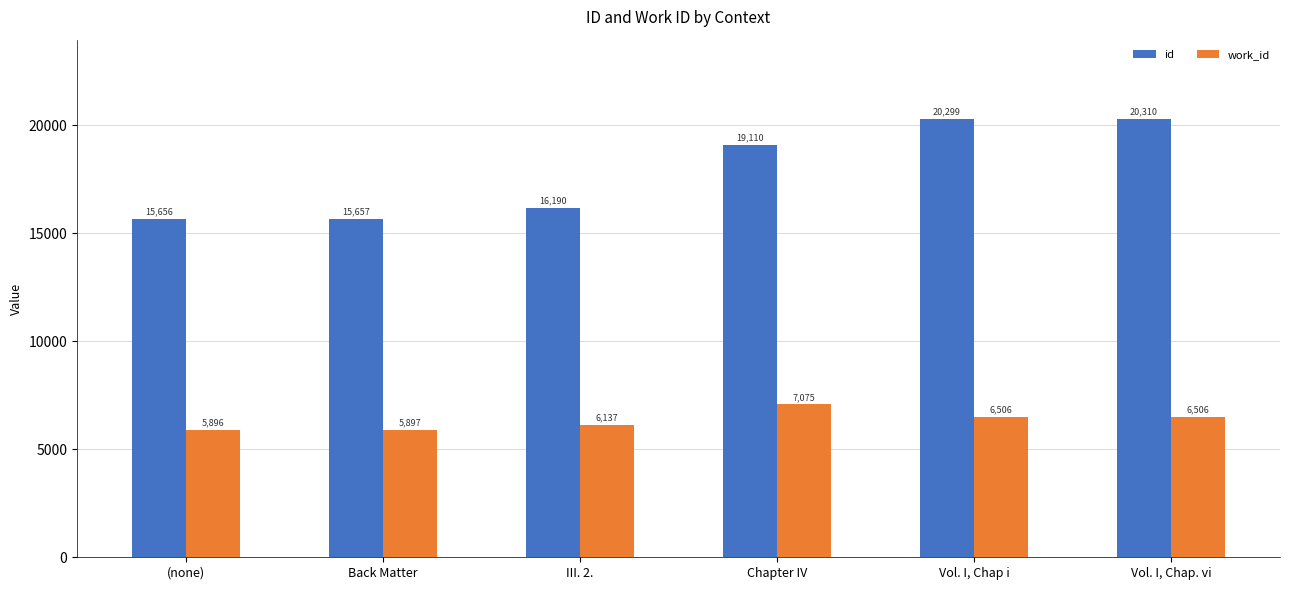

List the series in order of their peak value, highest first.

id, work_id